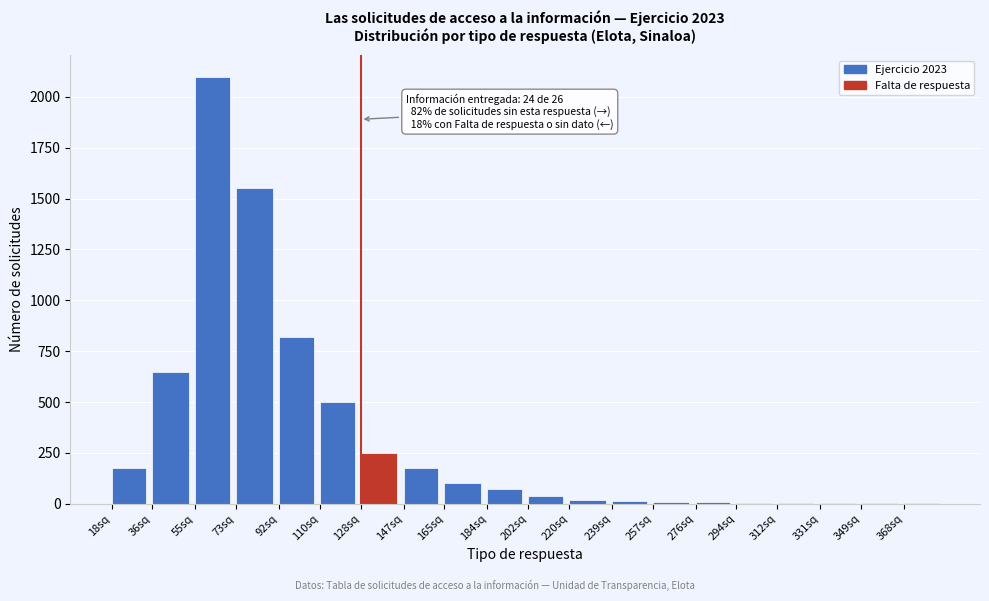

Is it true that the value at 55sq is 2100?

True